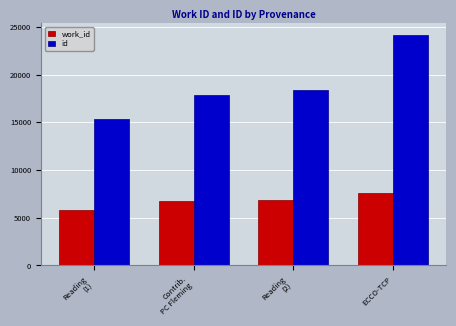

What is the difference between the maximum and minimum values in the work_id series?

1820